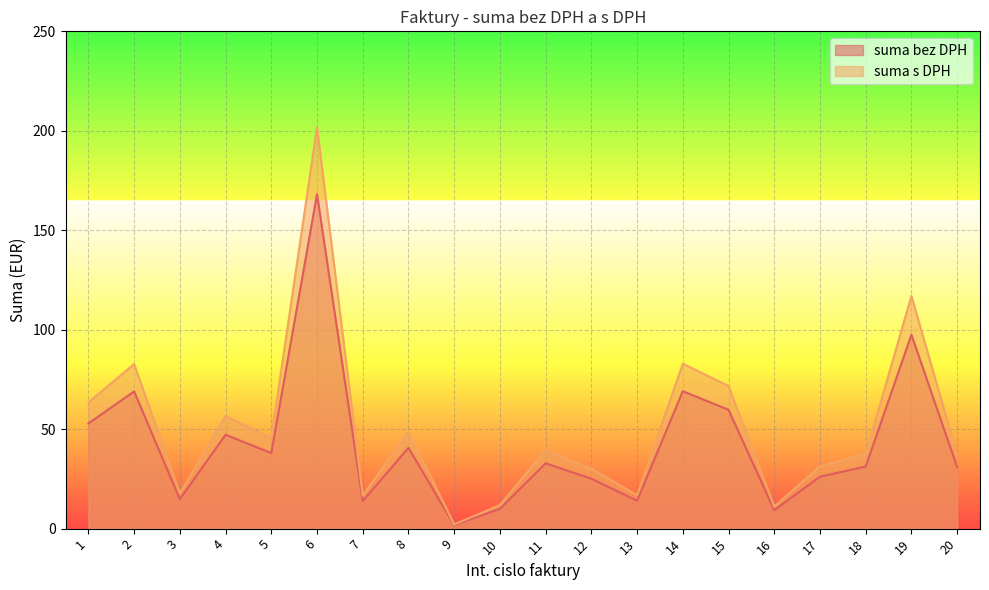

Which category has the highest value in the suma s DPH series?

6